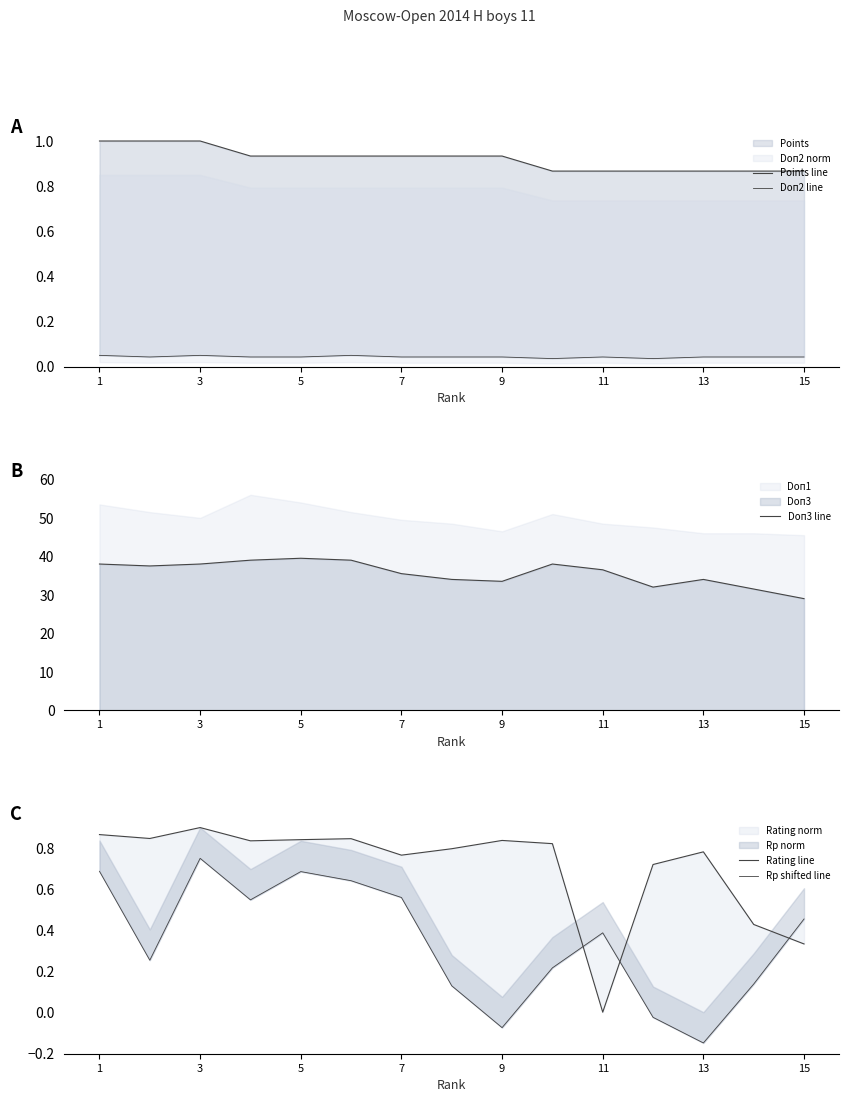

What is the highest value of the Doп3 line series?

39.5